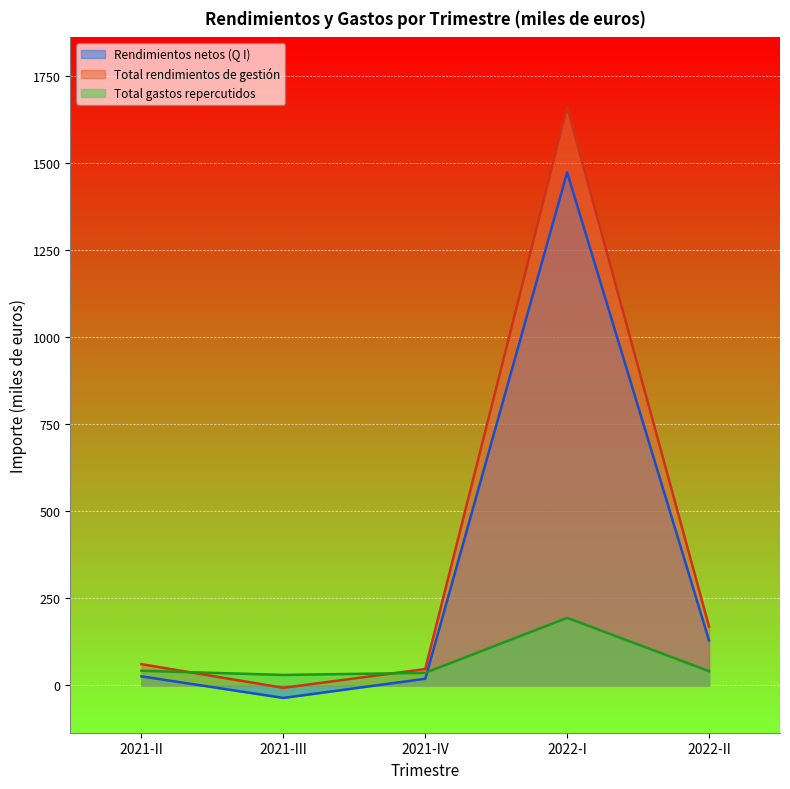

In Rendimientos netos (Q I), how many points are lower than both neighbors (excluding endpoints)?

1